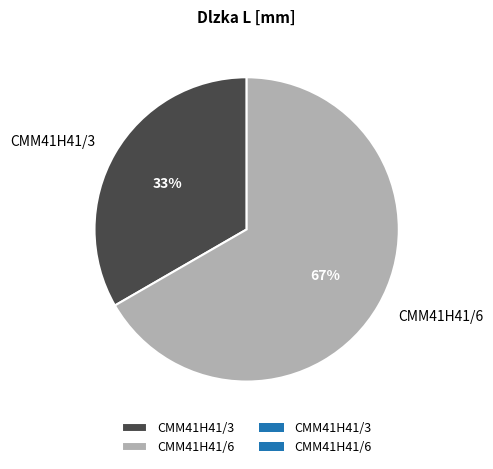

To the nearest percent, what is the average slice percentage?

50%